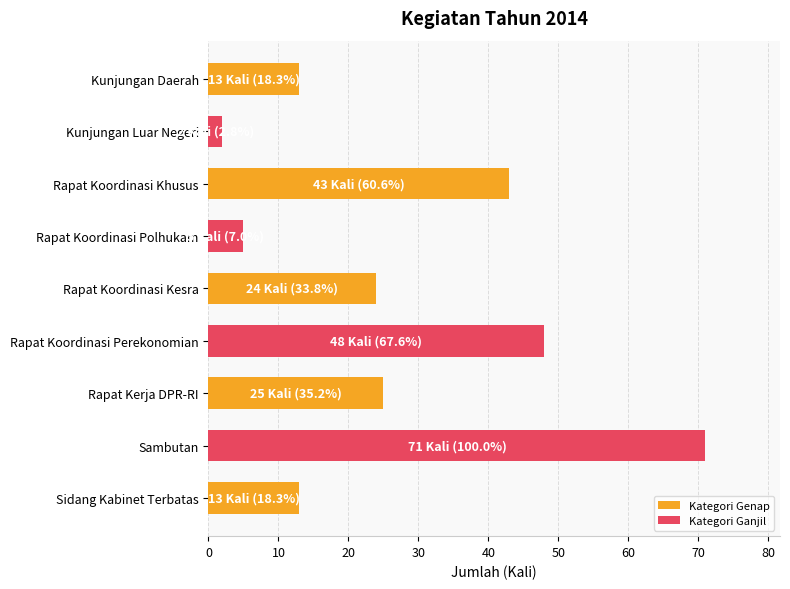

Which label corresponds to the smallest value in the chart?

Kunjungan Luar Negeri